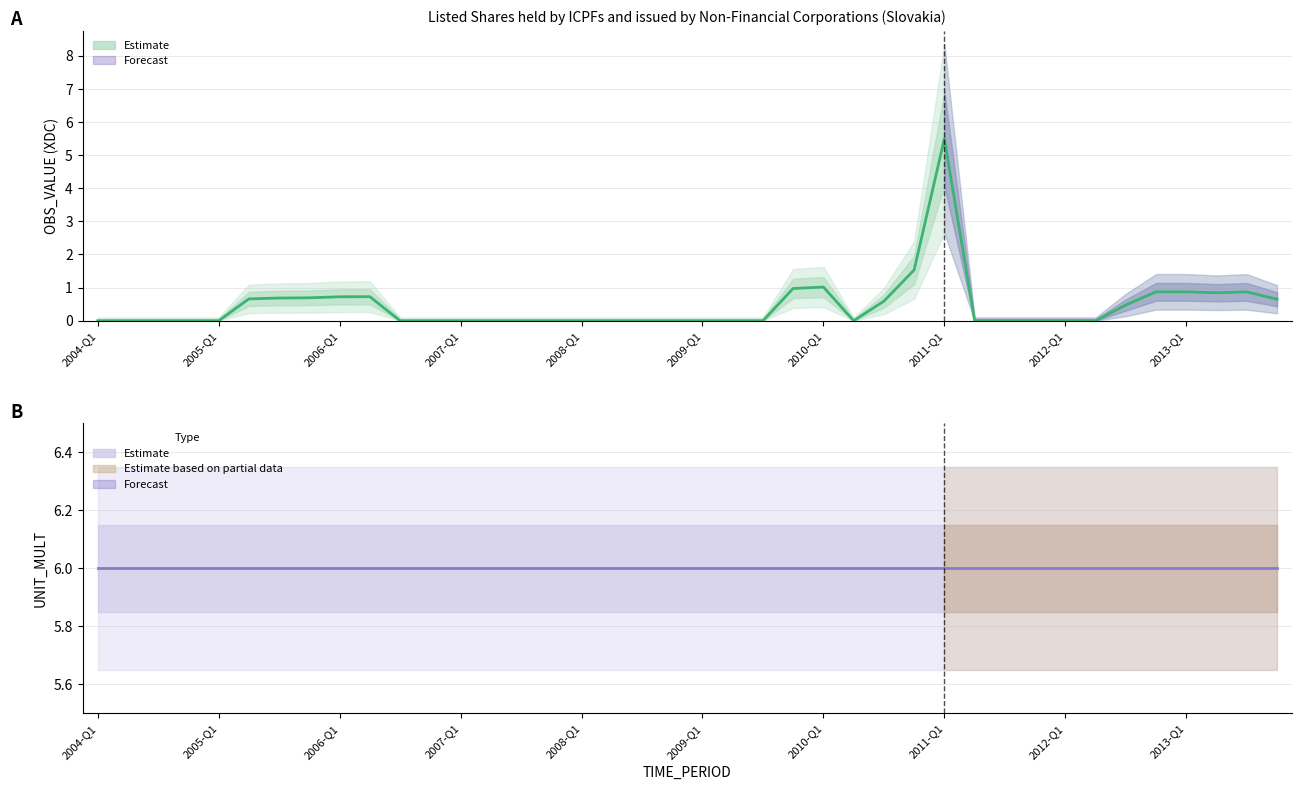

True or false: OBS_VALUE (Estimate) and UNIT_MULT (Estimate) intersect in this chart.

False